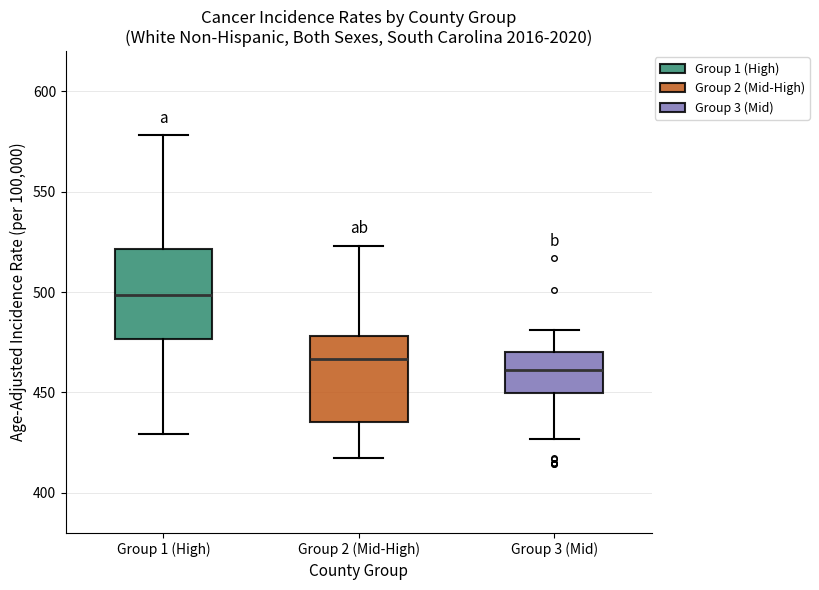

Which box has the lowest median line?

Group 3 (Mid)